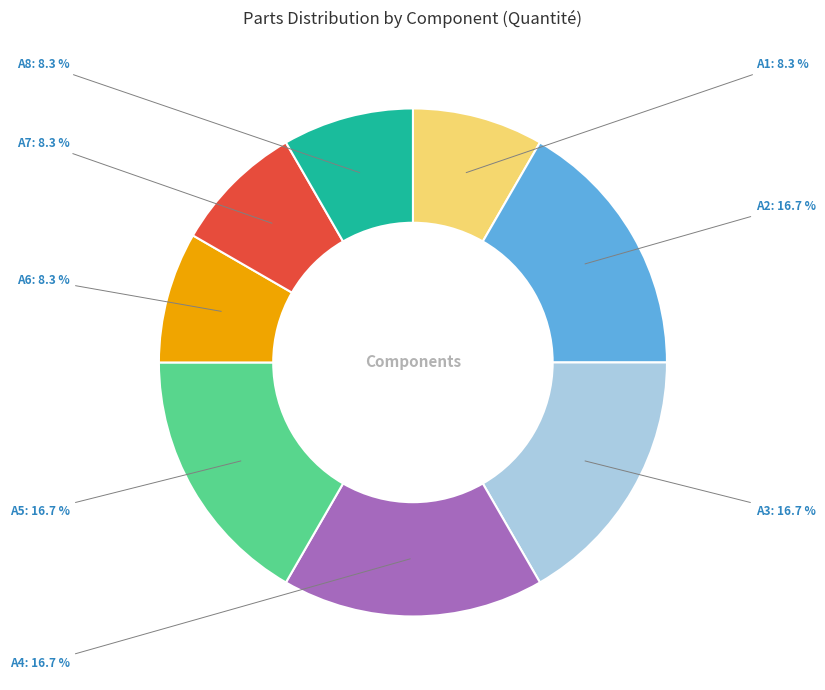

Is the sum of A3 and A8 greater than half?

No